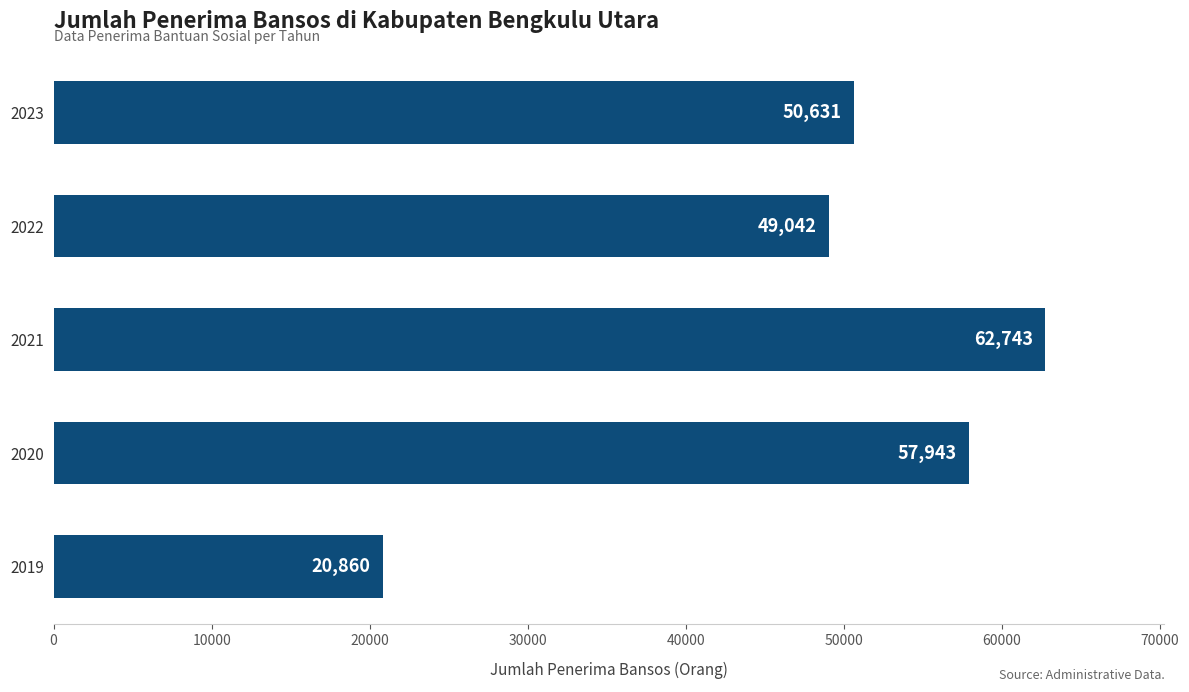

Between 2021 and 2019, which is larger?

2021